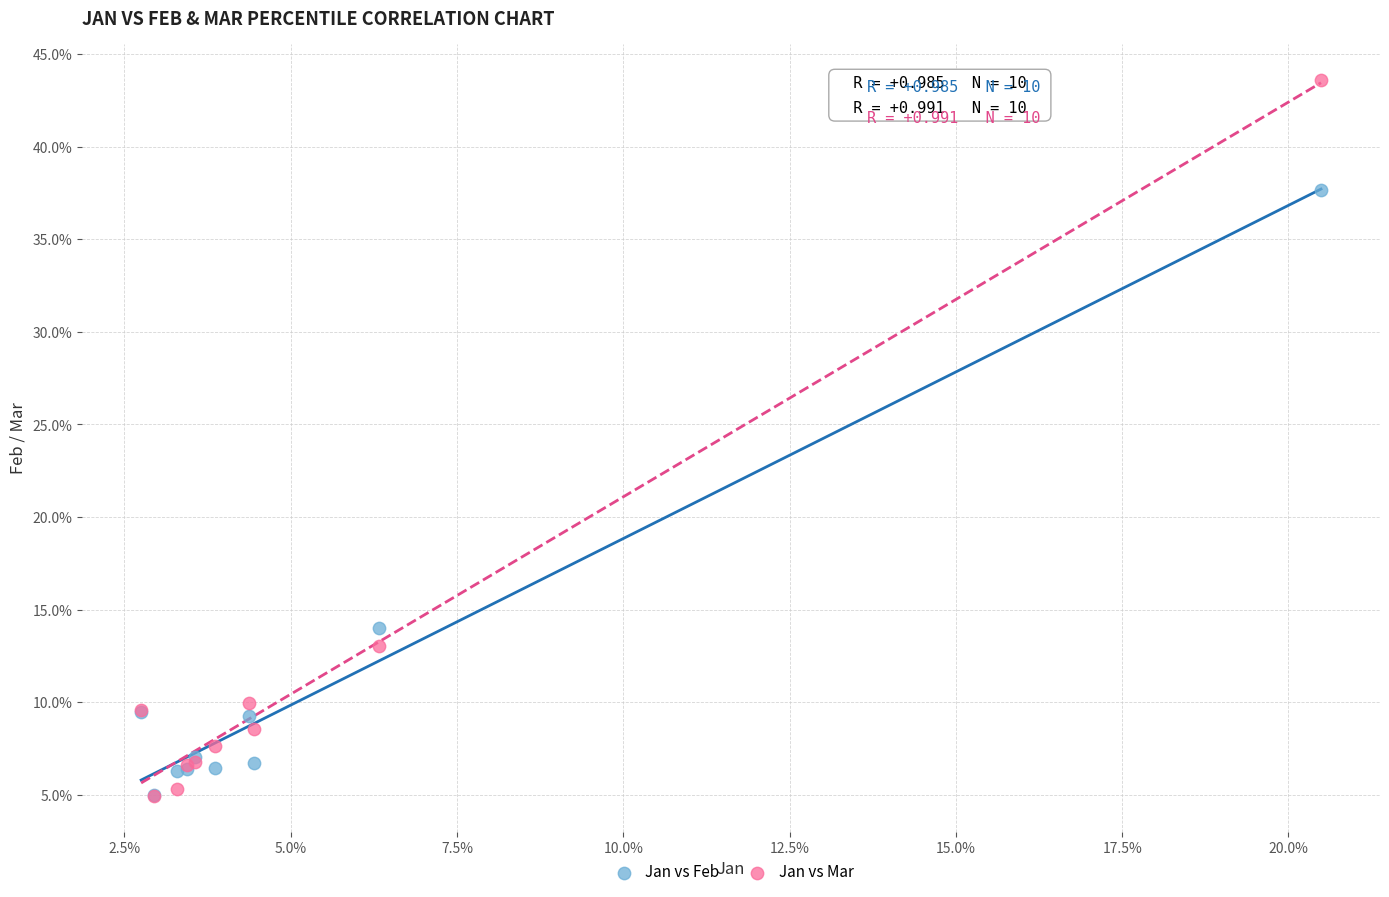

What are all the series names shown in the legend?

Jan vs Feb, Jan vs Mar